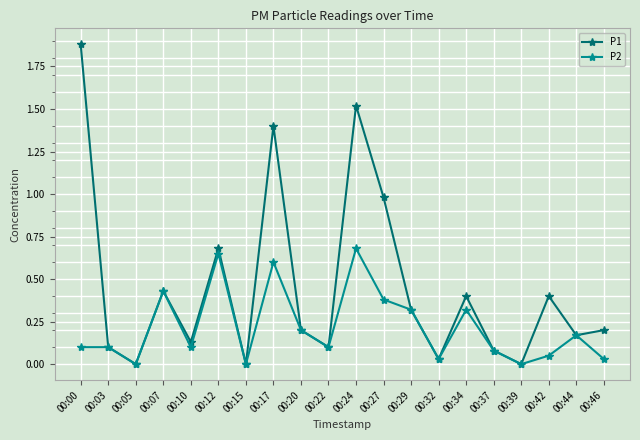

What is the greatest value displayed?

1.9